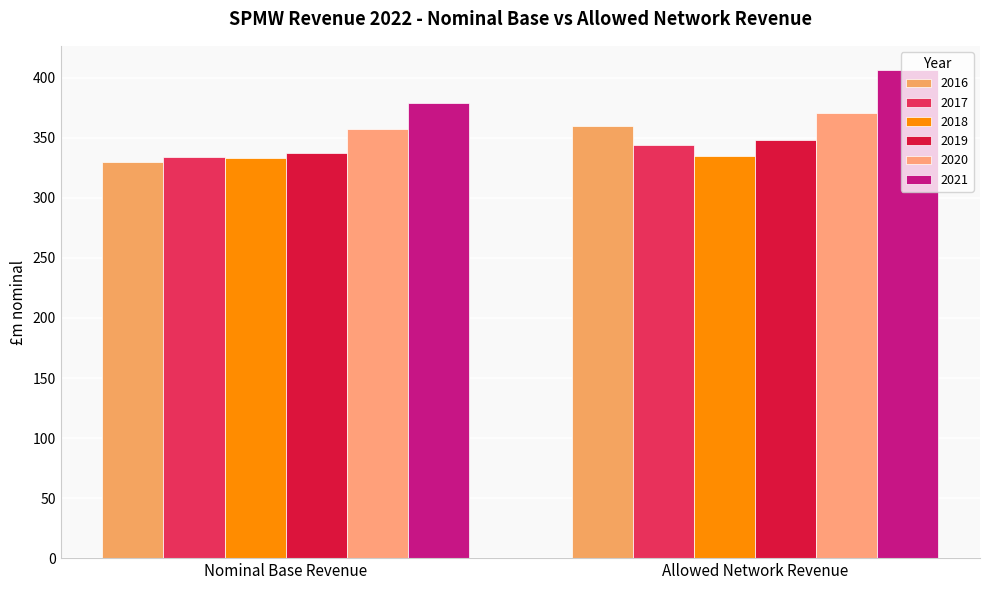

What is the difference between the 2021 values at Nominal Base Revenue and Allowed Network Revenue?

27.3